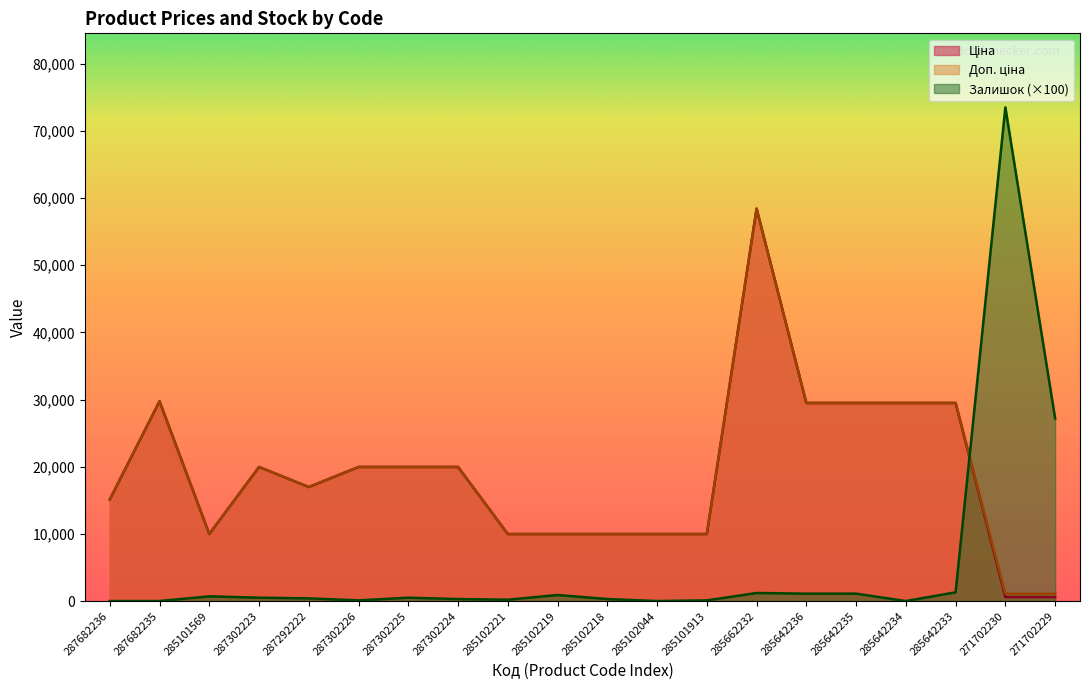

How many lines are shown in the chart?

3